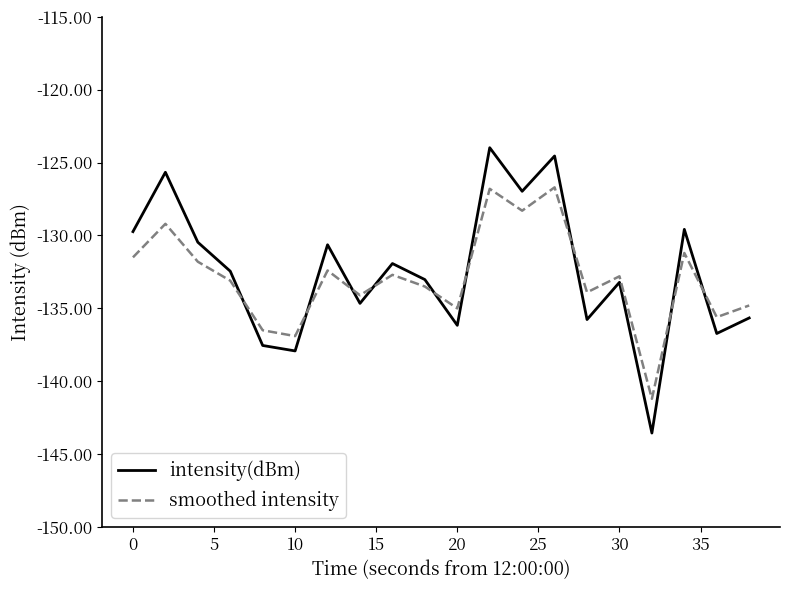

What is the maximum value for smoothed intensity?

-126.7